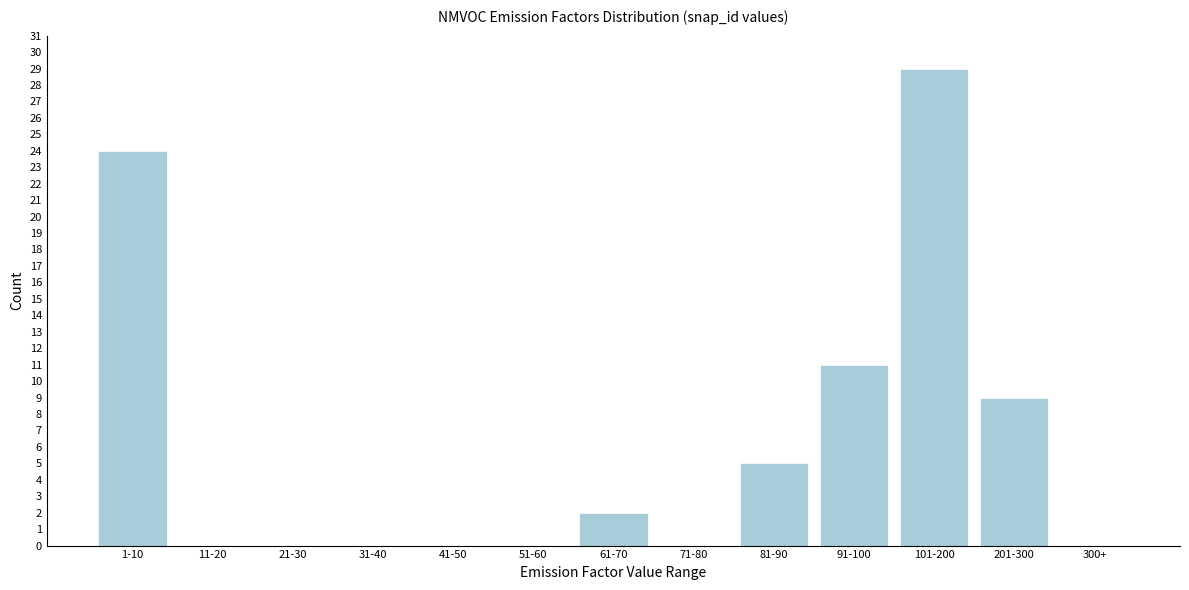

Reading left to right, transcribe all the data shown in this chart.

1-10=24	11-20=0	21-30=0	31-40=0	41-50=0	51-60=0	61-70=2	71-80=0	81-90=5	91-100=11	101-200=29	201-300=9	300+=0